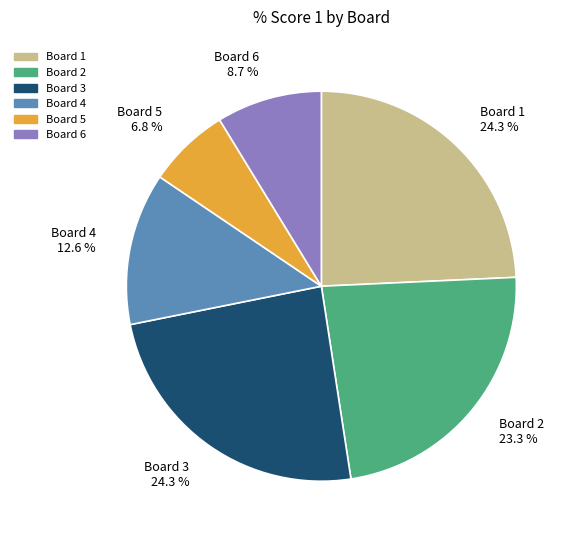

To the nearest percent, what percentage of the pie is Board 1?

24%